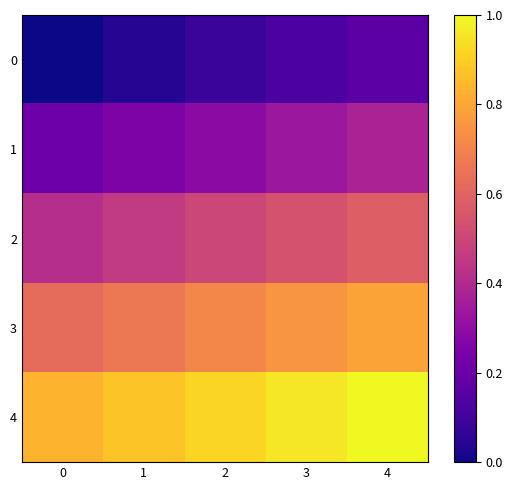

Reading left to right, list all the values displayed in this chart.

0: 0=0.0	1=0.0	2=0.1	3=0.1	4=0.2
1: 0=0.2	1=0.2	2=0.3	3=0.3	4=0.4
2: 0=0.4	1=0.5	2=0.5	3=0.5	4=0.6
3: 0=0.6	1=0.7	2=0.7	3=0.8	4=0.8
4: 0=0.8	1=0.9	2=0.9	3=1.0	4=1.0